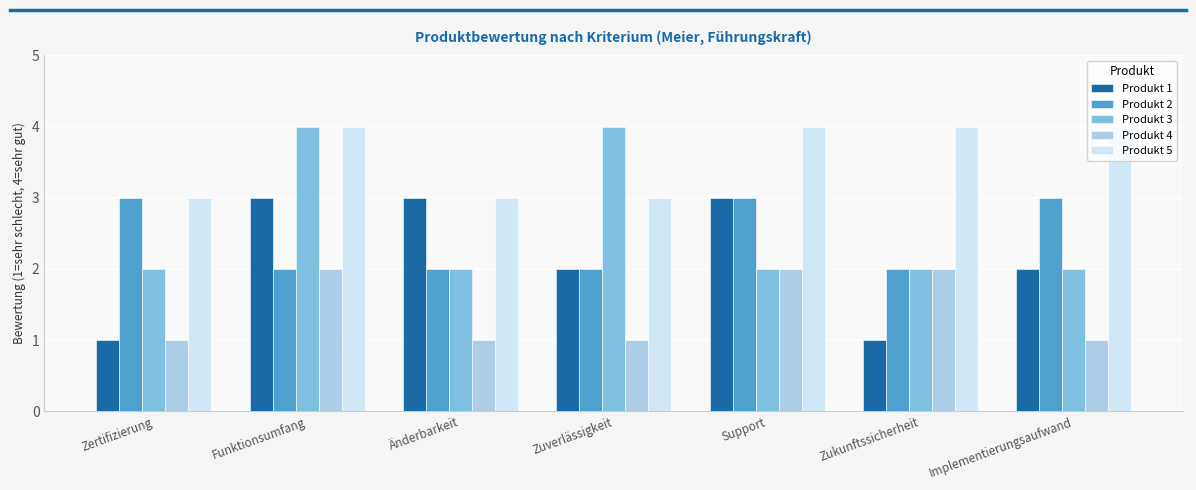

At which category is the sum across all series the highest?

Funktionsumfang